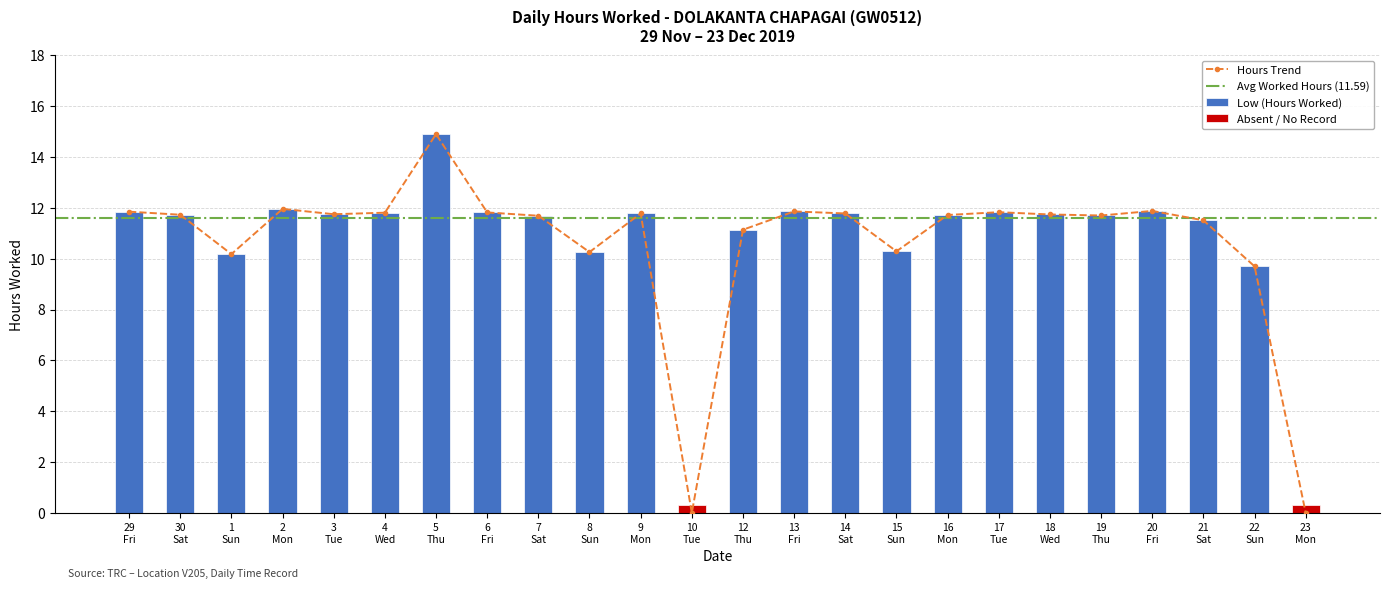

How many bars are there in total?

24